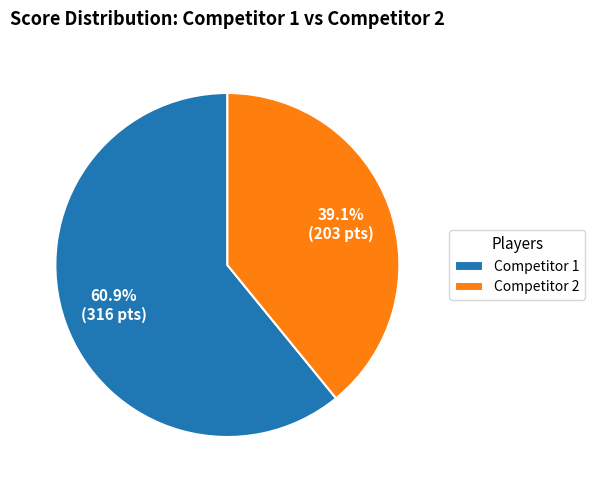

Rank the categories by value from lowest to highest.

Competitor 2, Competitor 1